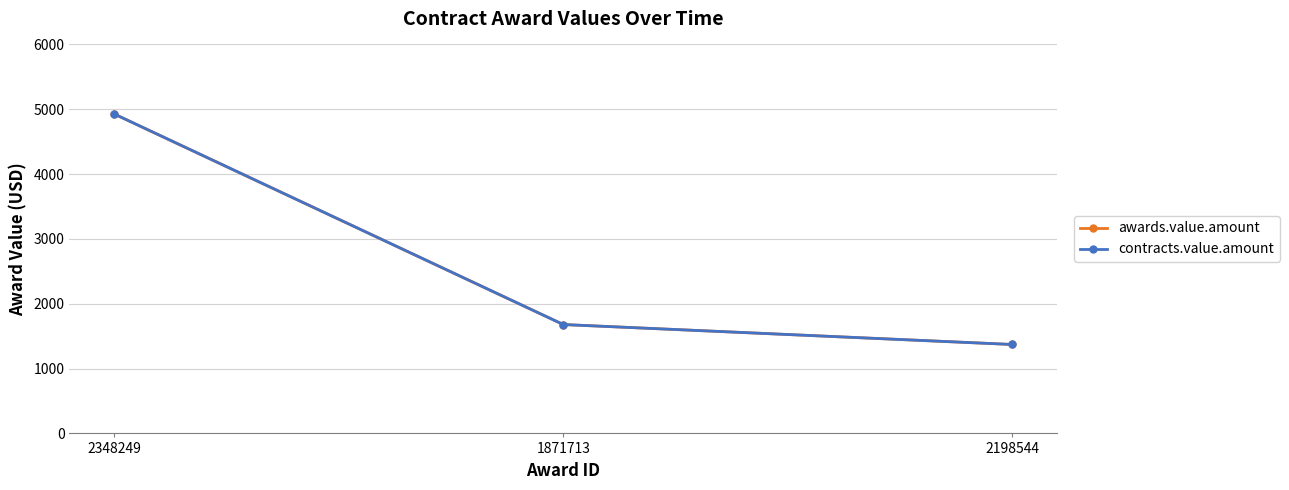

Is this an area chart (filled region under the line)?

No